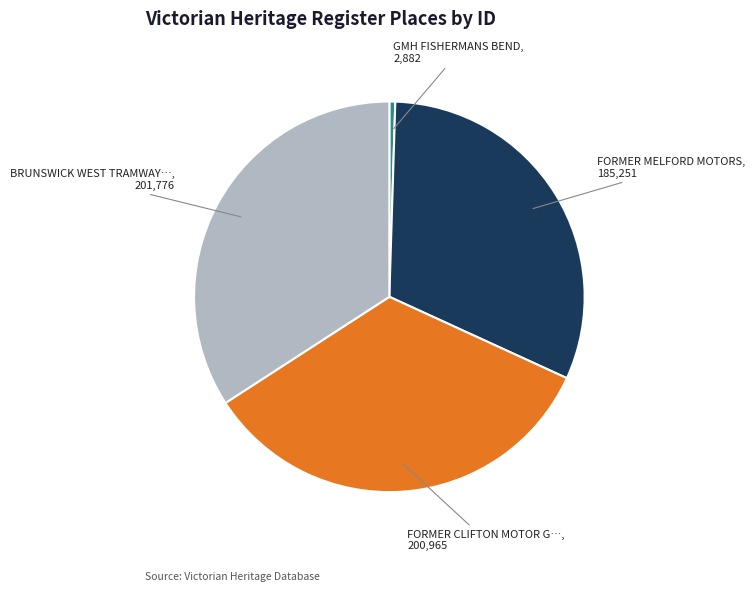

Is there a majority slice in this chart?

No